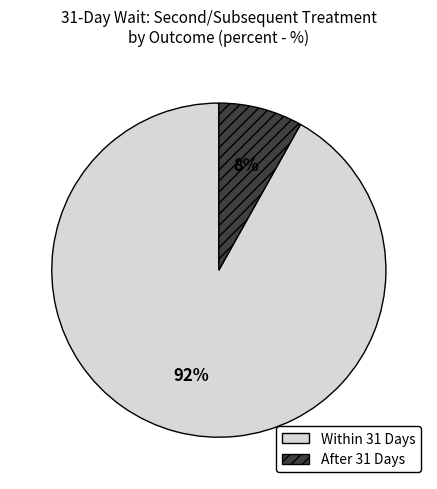

Which slice is the largest?

Within 31 Days